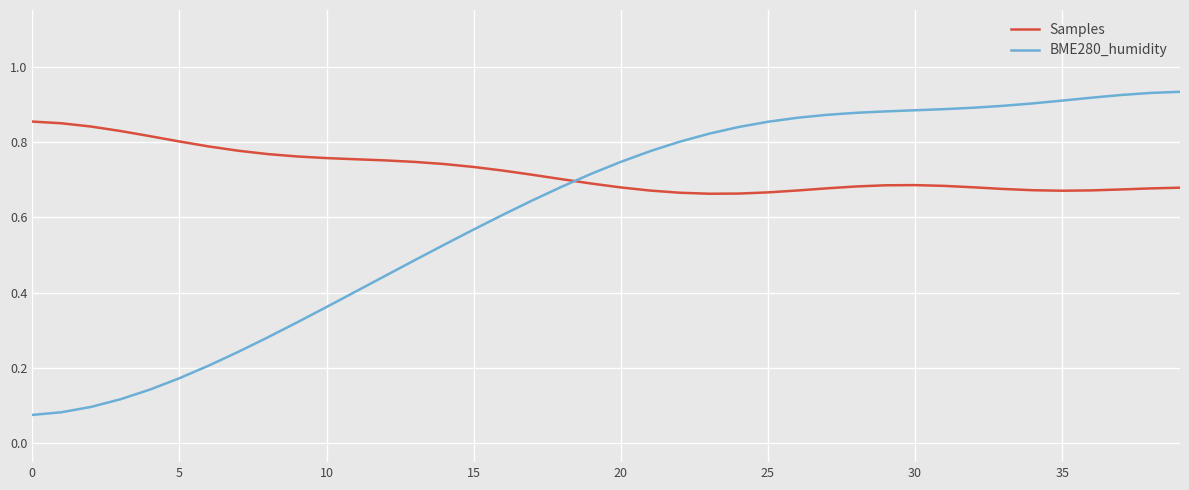

How many categories are shown in the chart?

40